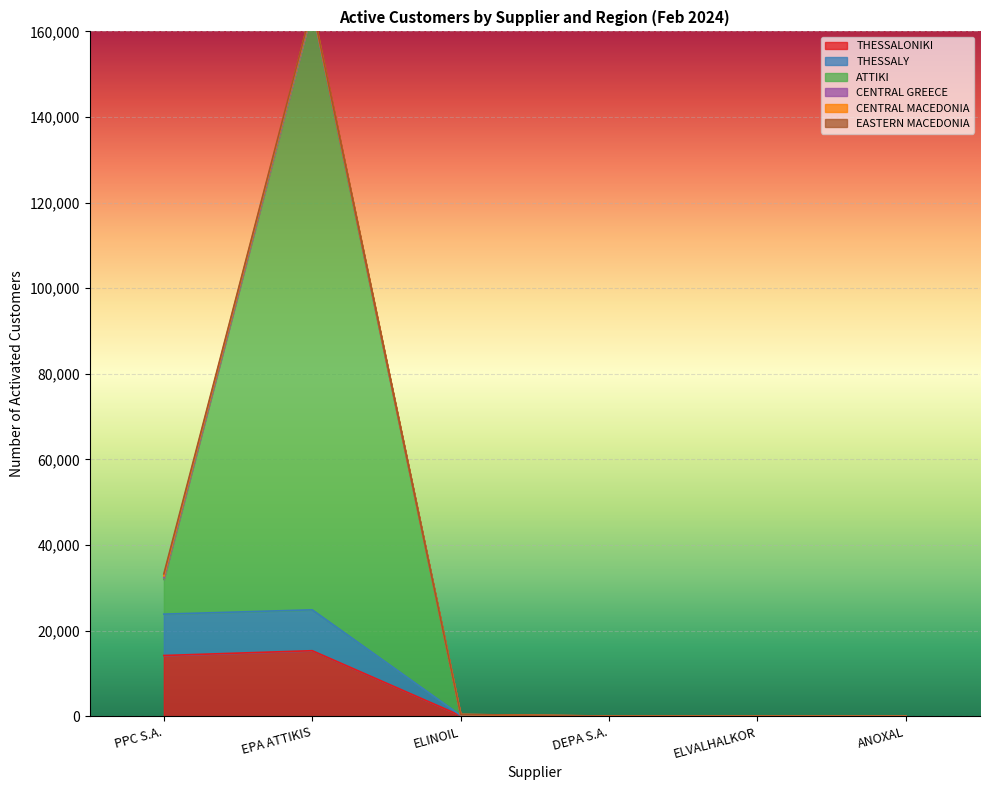

What is the label of the 6th point from the right?

PPC S.A.